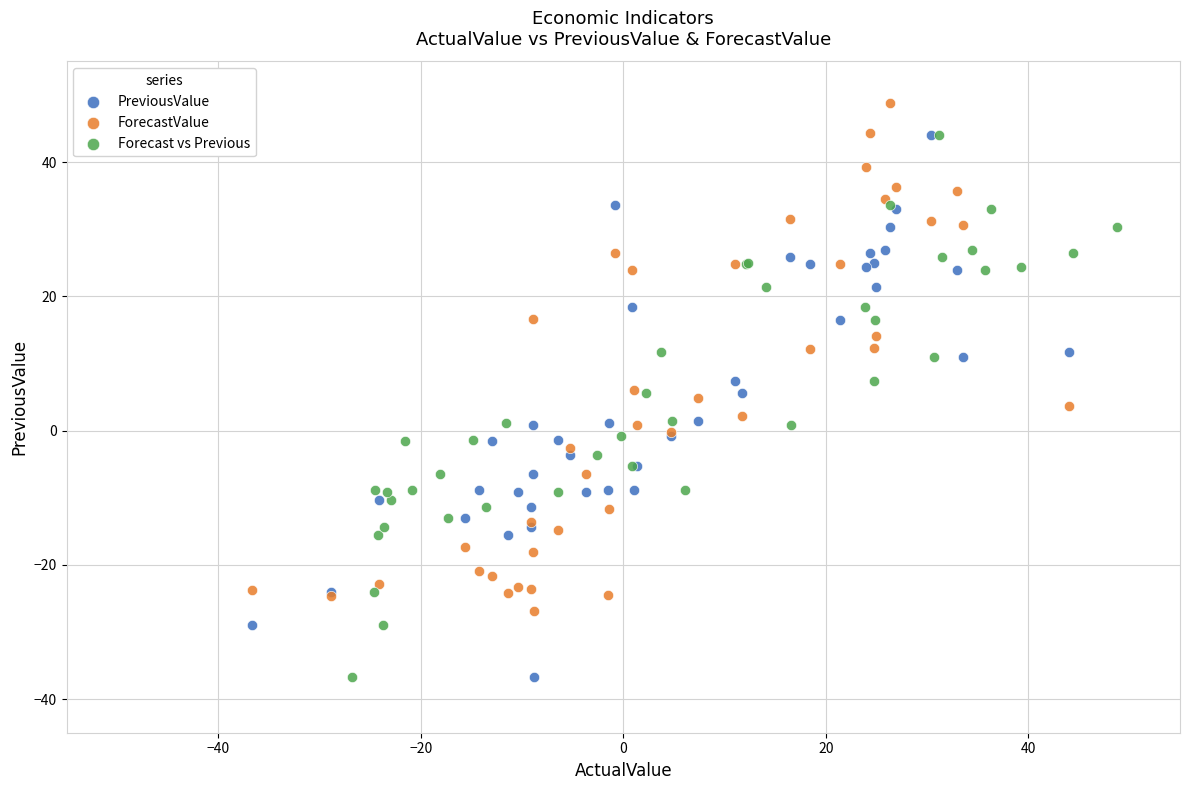

Which series reaches the maximum Y coordinate?

ForecastValue